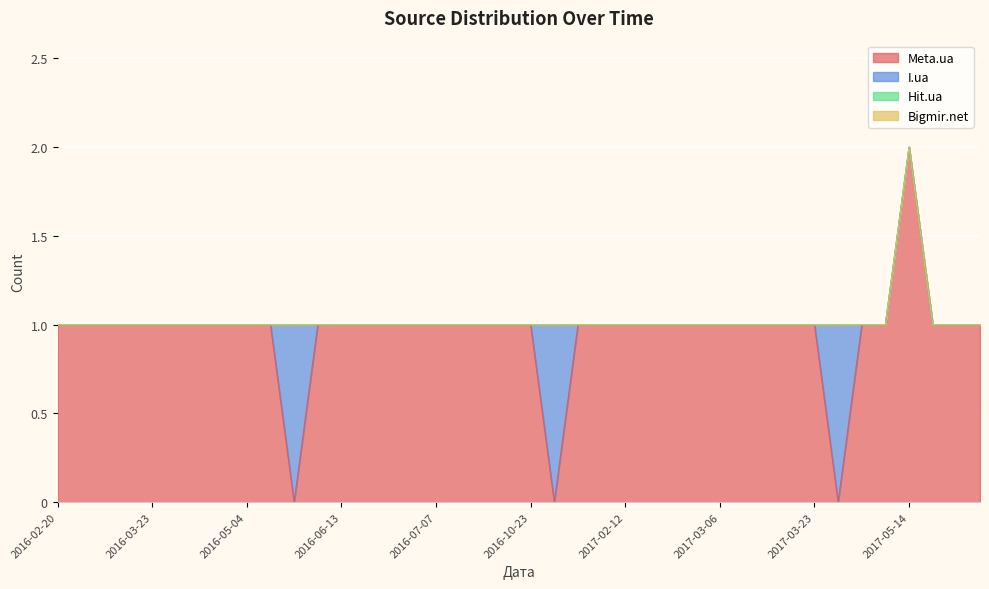

What is the difference between the highest and lowest values at 2017-04-26?

1